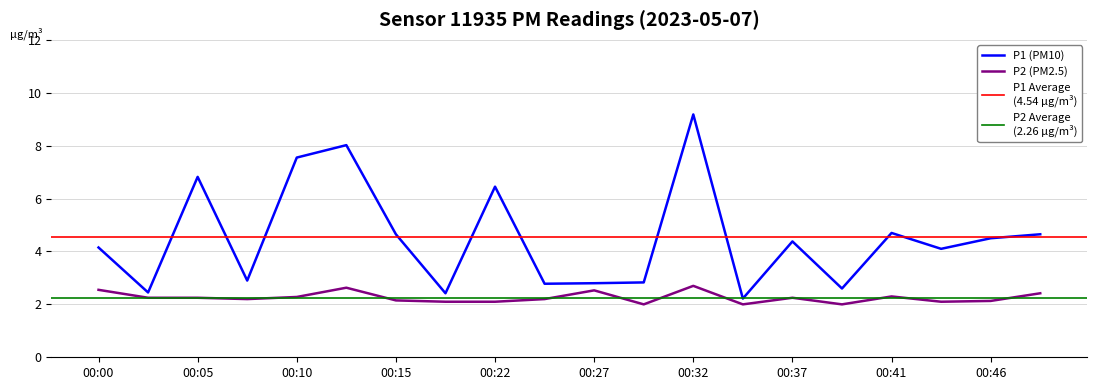

Reading left to right, what are all the values shown in this chart?

P1: 4.2	2.5	6.8	2.9	7.5	8.0	4.7	2.4	6.5	2.8	2.8	2.8	9.2	2.2	4.4	2.6	4.7	4.1	4.5	4.7
P2: 2.5	2.2	2.2	2.2	2.3	2.6	2.1	2.1	2.1	2.2	2.5	2.0	2.7	2.0	2.2	2.0	2.3	2.1	2.1	2.4